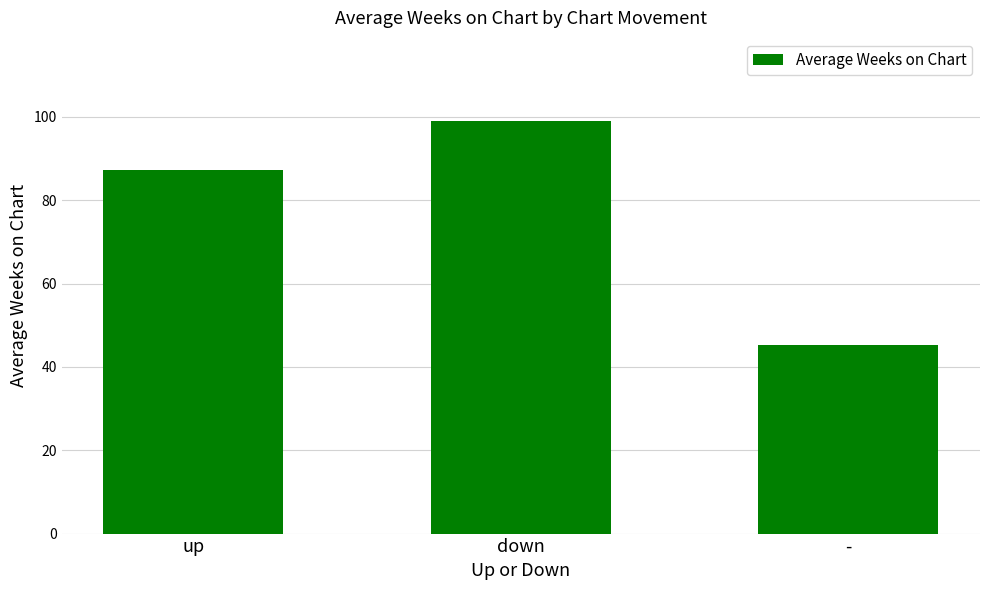

What is the value of the 2nd bar from the left?

99.1